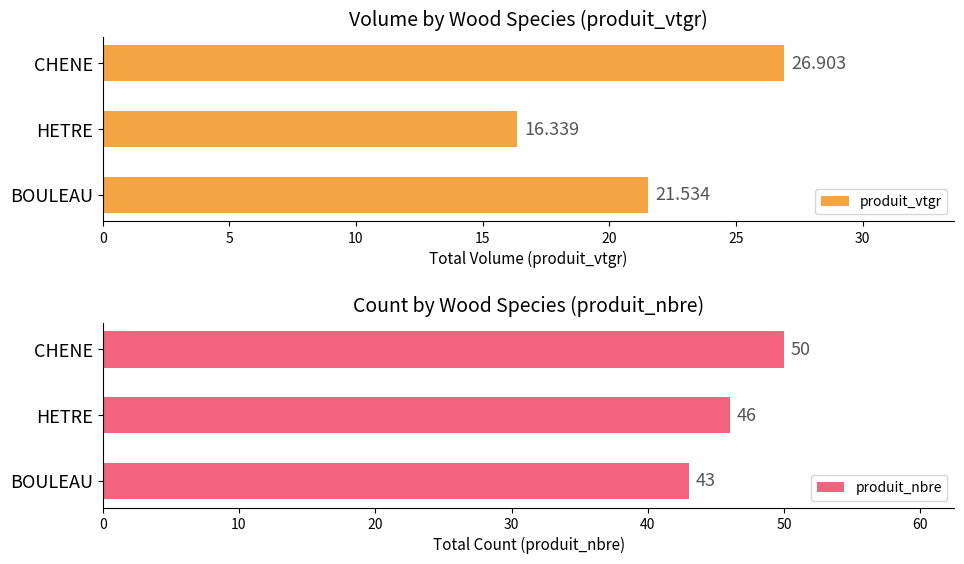

How many data points in produit_vtgr are above 21?

2